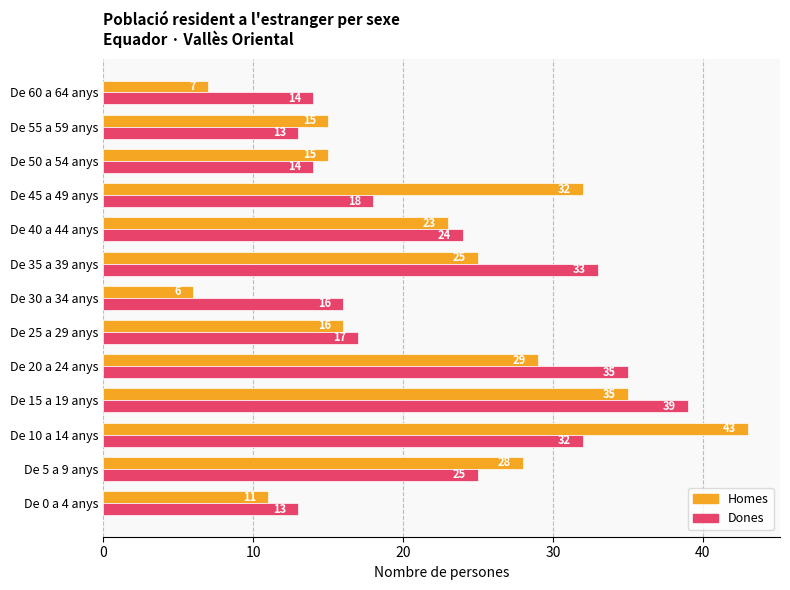

How many values in the Homes series are below 23?

6